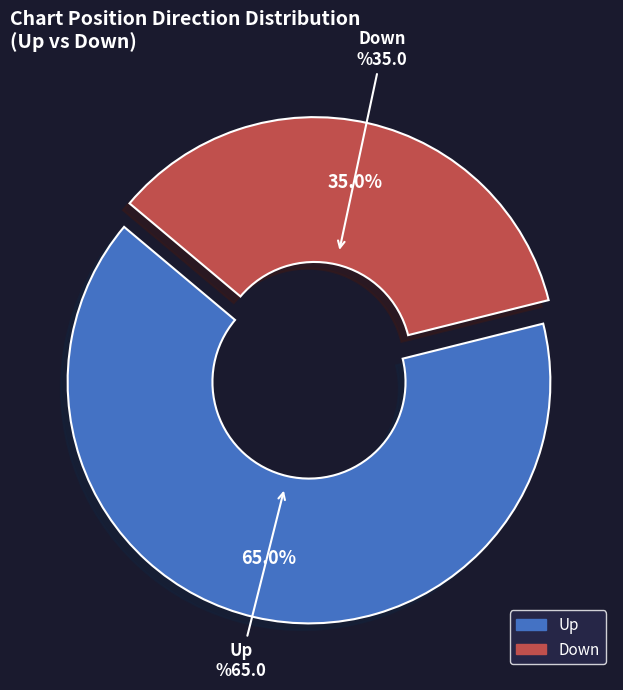

What percentage is NOT represented by Down?

65.0%